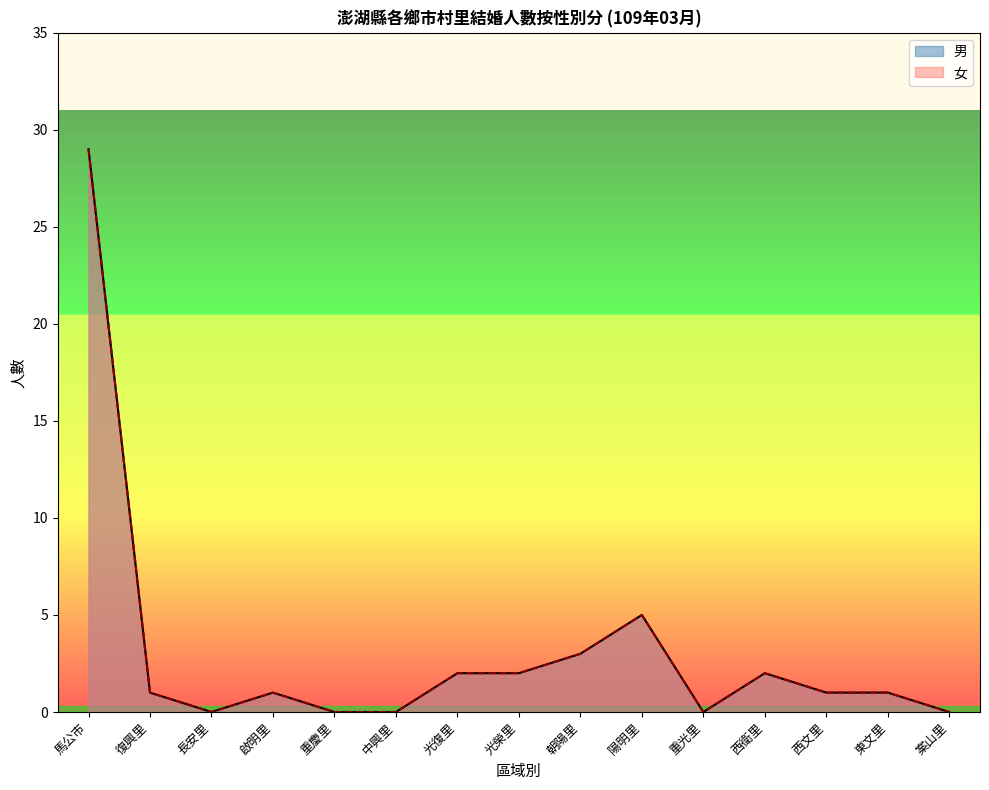

Which series has the largest range (max minus min)?

男